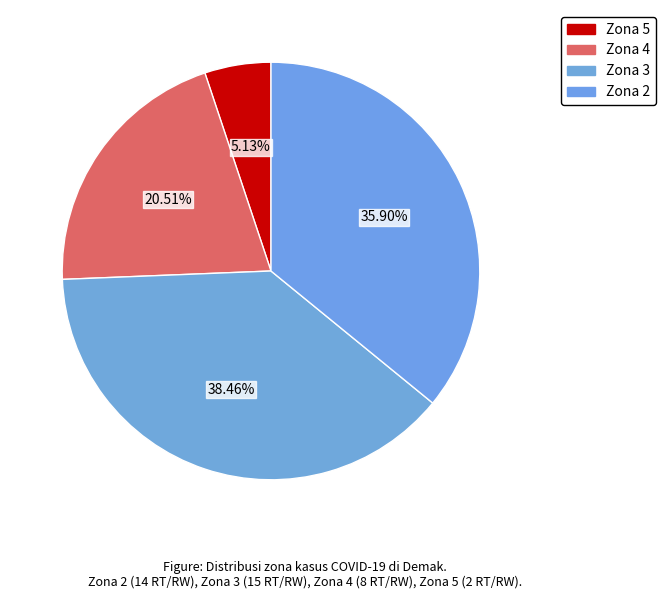

Count the number of slices in the pie.

4